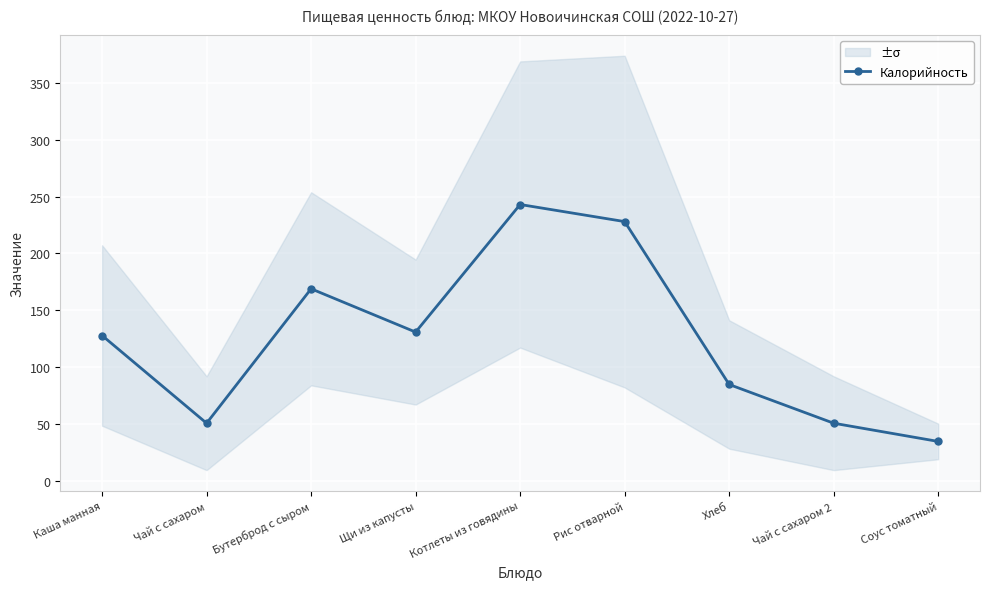

Is this an area chart (filled region under the line)?

No